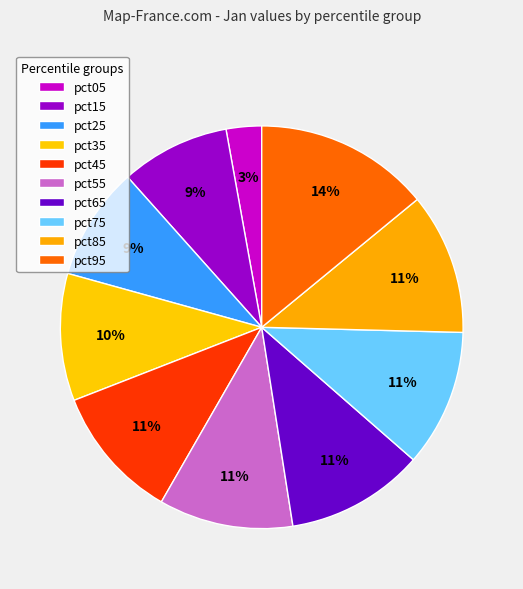

How many segments does this pie chart have?

10